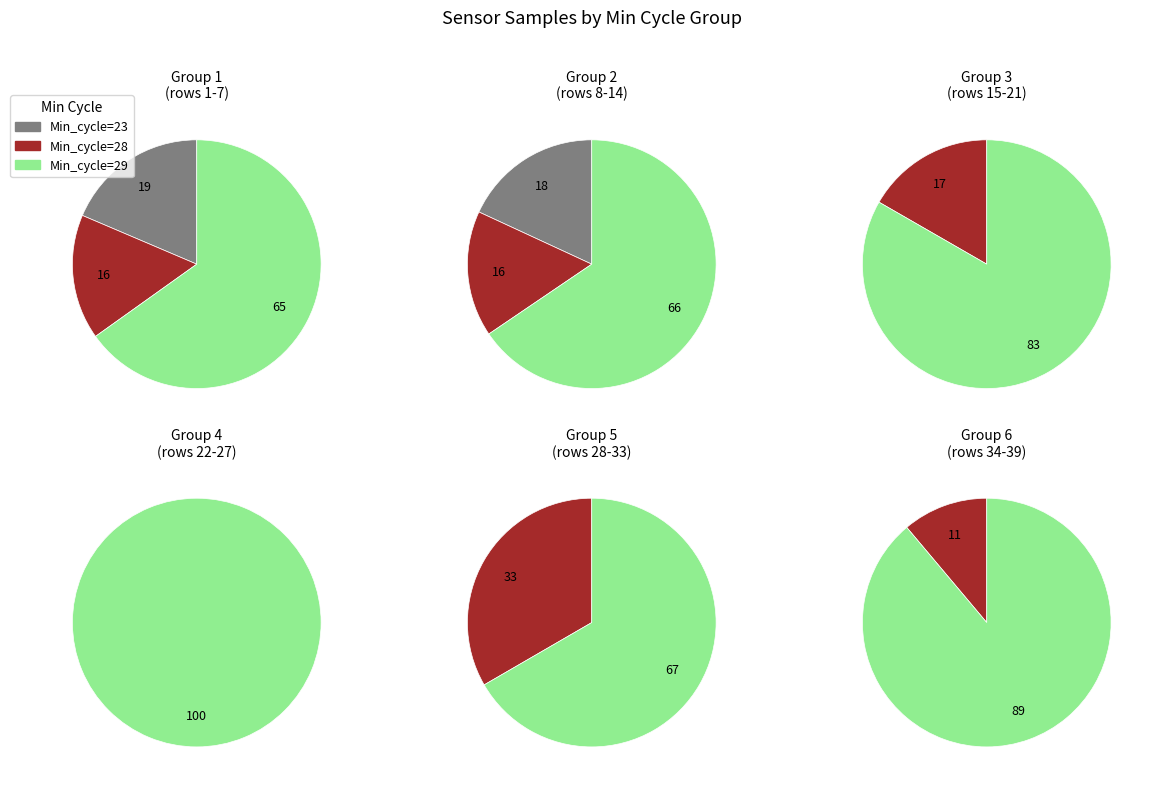

Is the sum of 1 and 5 greater than half?

No